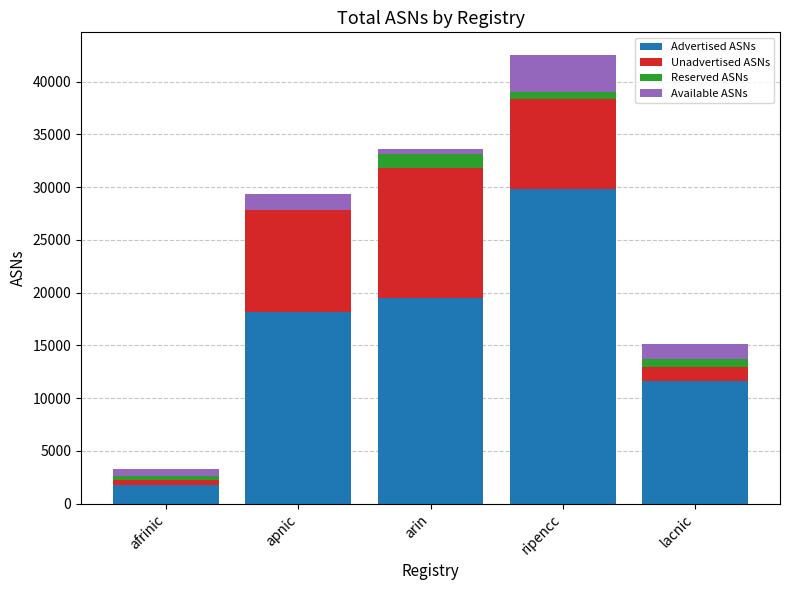

At which category is the sum across all series the highest?

ripencc